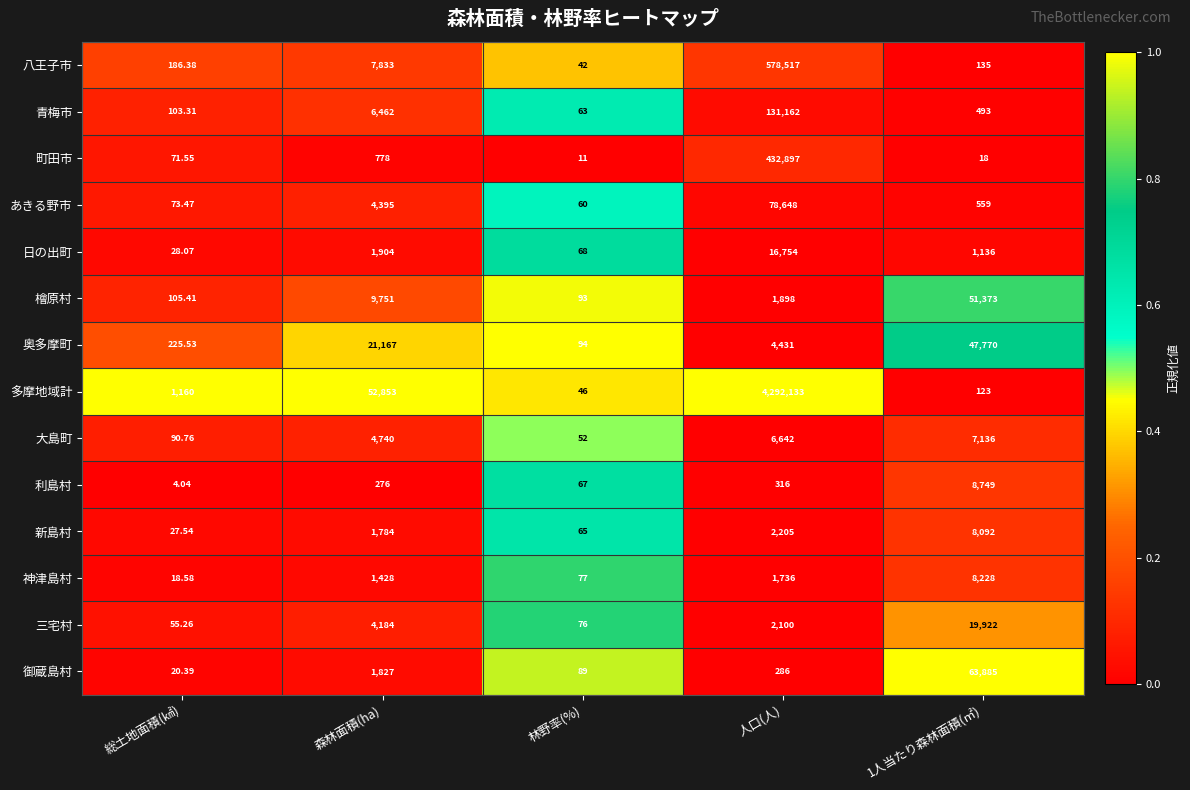

What is the greatest value displayed?

4292133.0